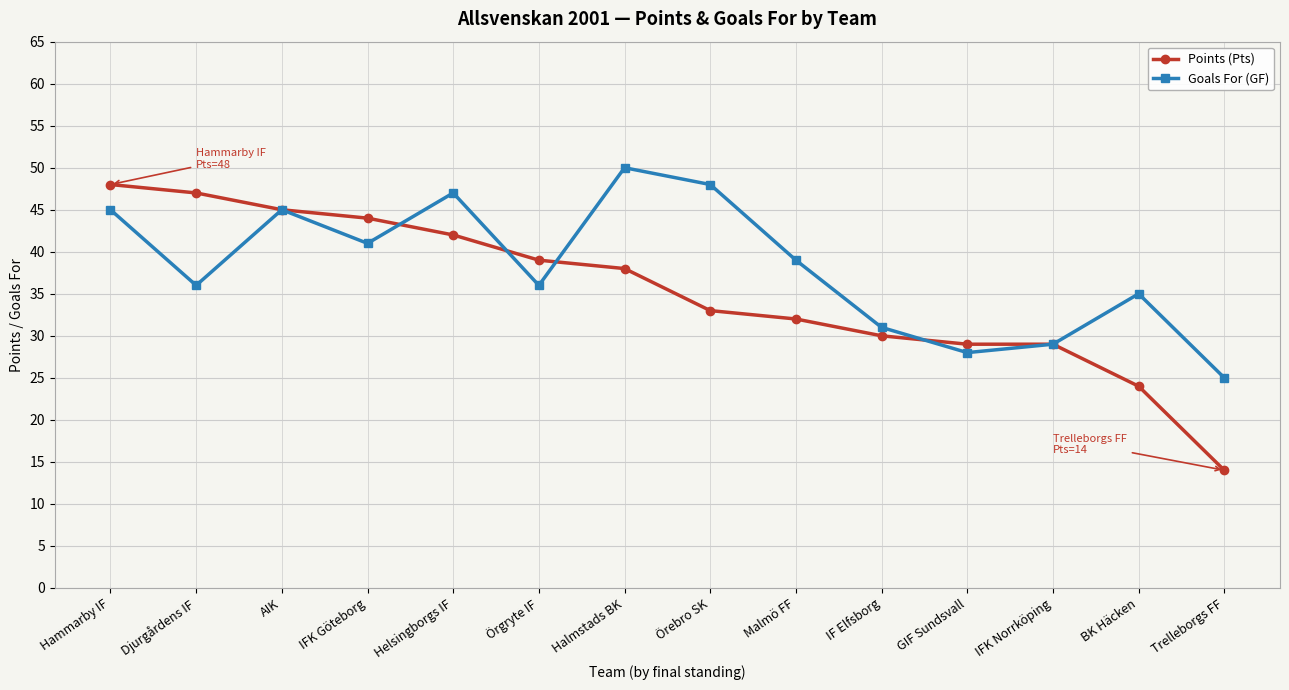

Does the chart display data point markers on the line(s)?

Yes